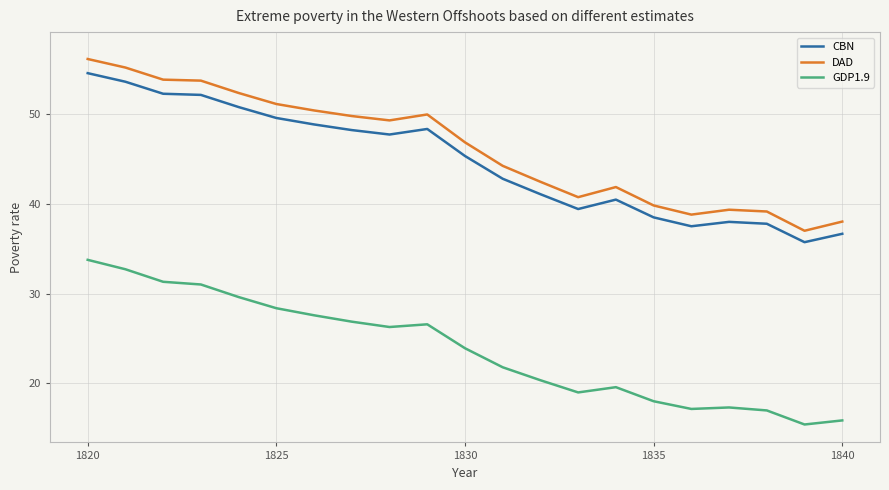

How many lines are shown in the chart?

3